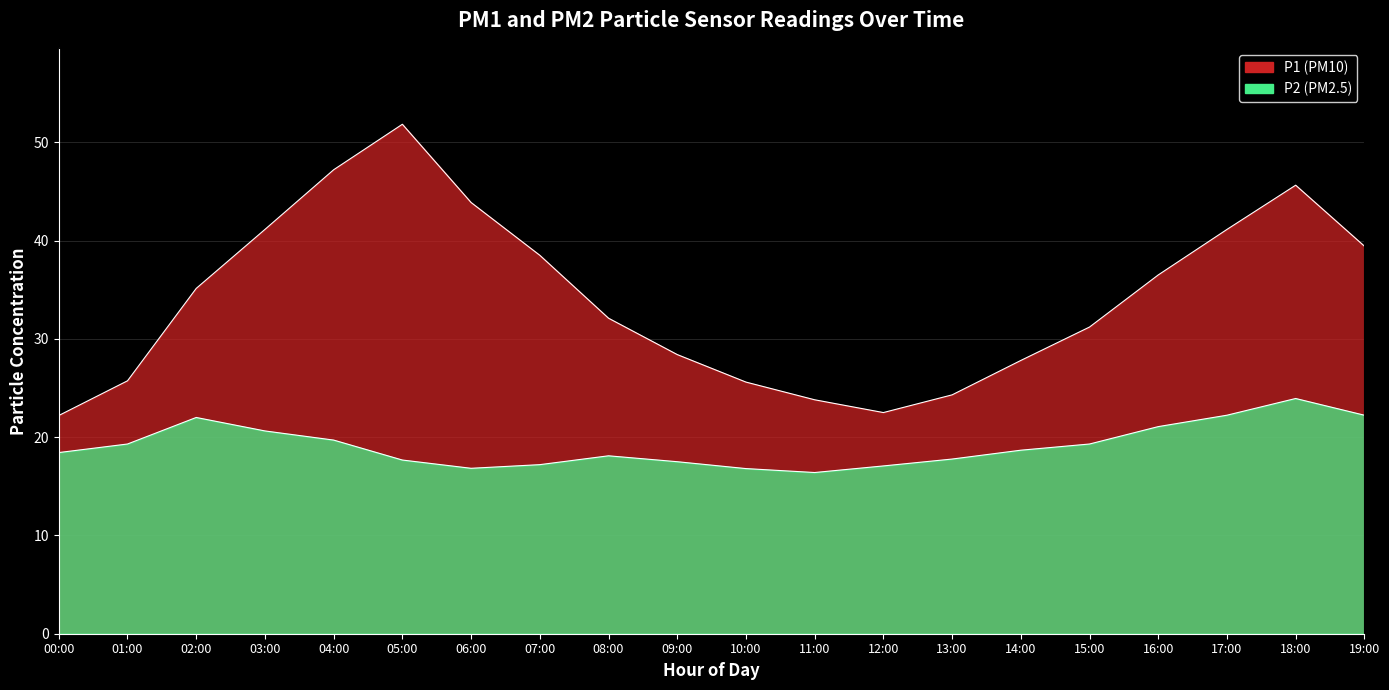

How many lines are shown in the chart?

2